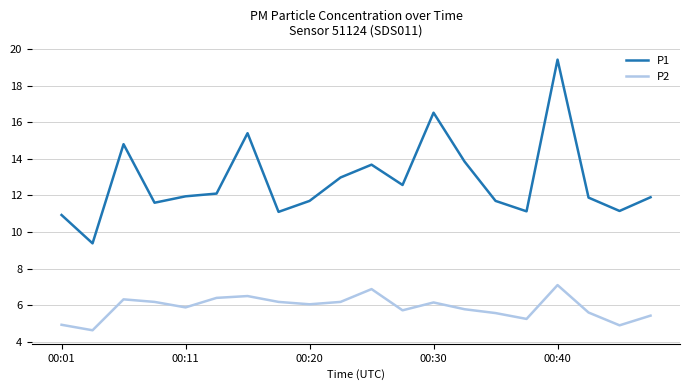

True or false: P2 and P1 cross at least once.

False